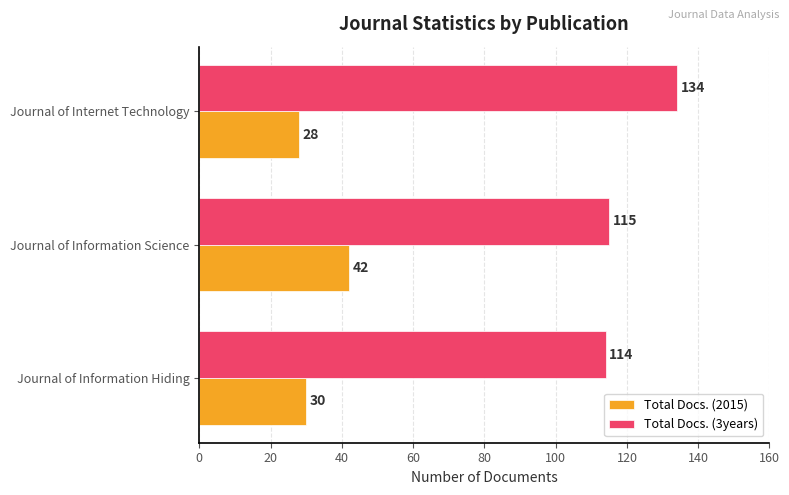

What is the difference between the maximum and minimum values in the Total Docs. (3years) series?

20